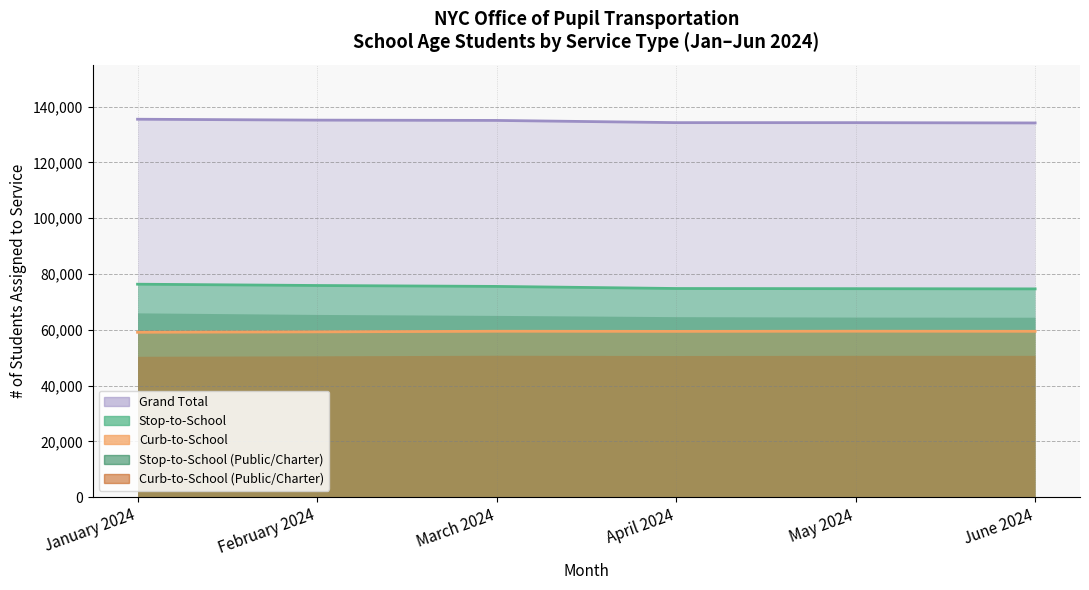

What is the highest value of the Curb-to-School series?

59512